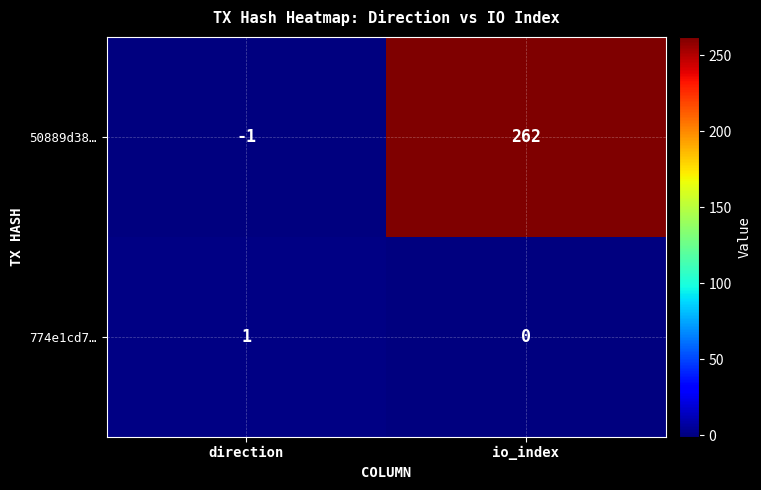

At which category does the chart reach its minimum across all series?

direction